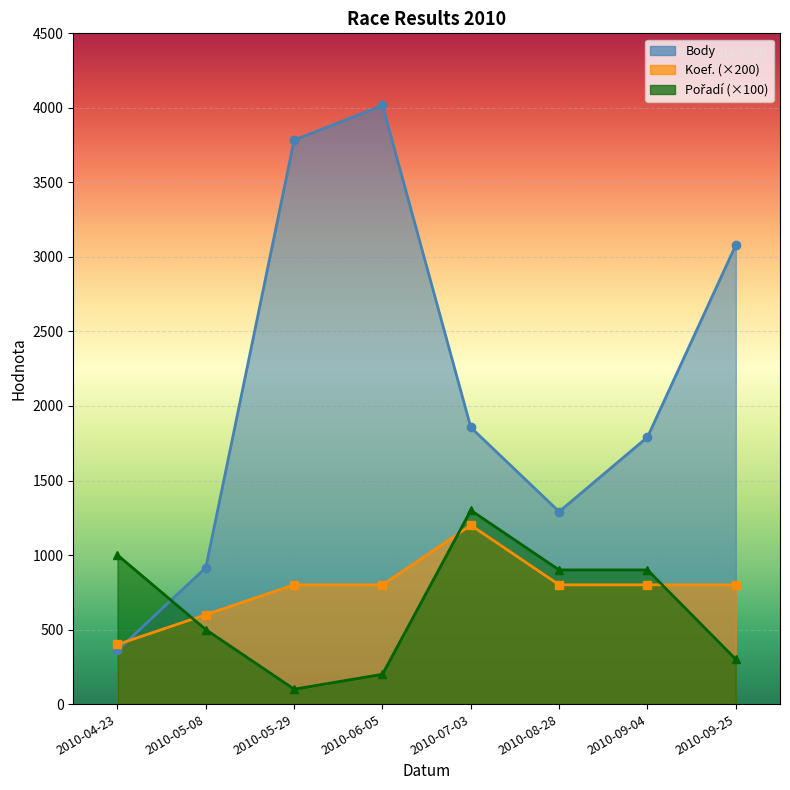

What is the difference between the second highest and minimum values in the Koef. series?

400